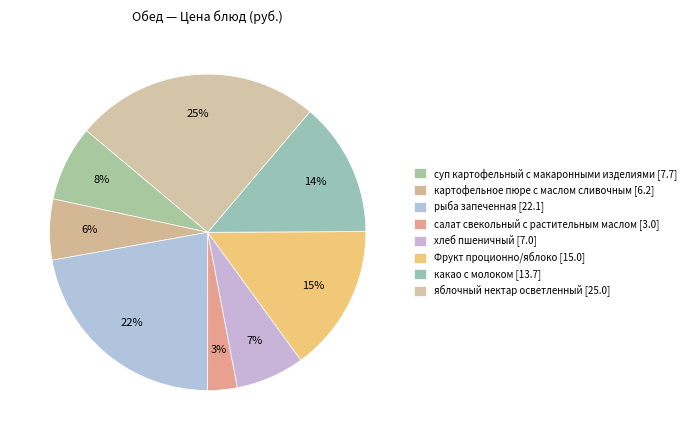

What percentage is the хлеб пшеничный slice, to the nearest percent?

7%